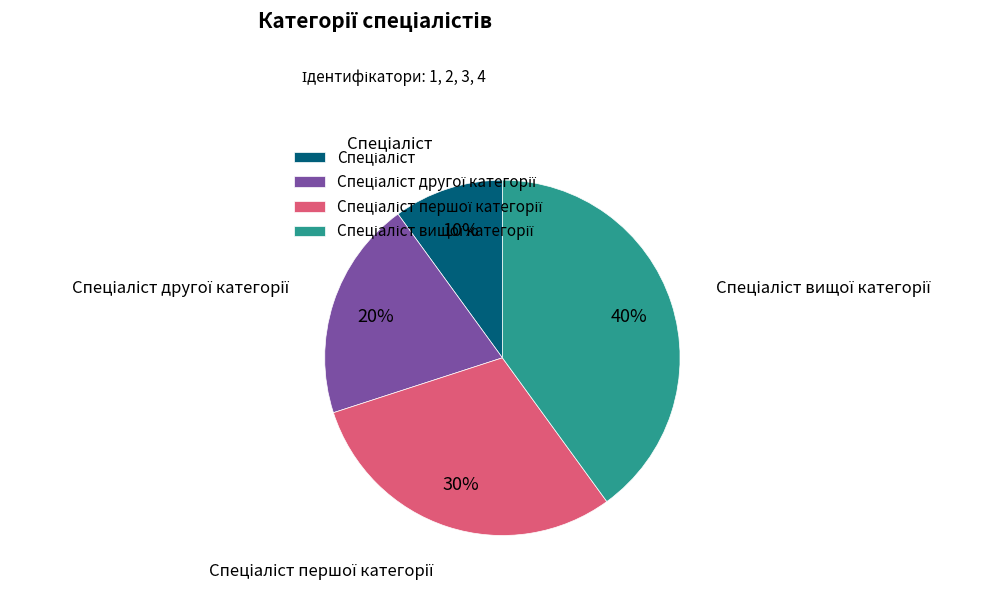

Is there any slice that represents more than half of the pie?

No